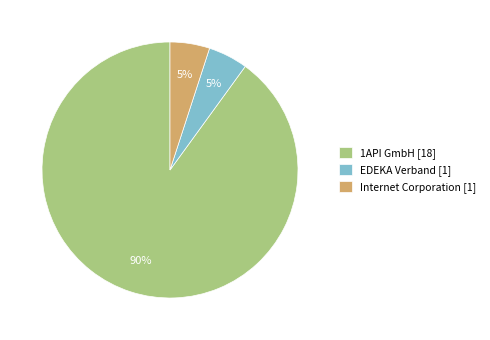

Do EDEKA Verband [1] and 1API GmbH [18] together represent more than half of the pie?

Yes